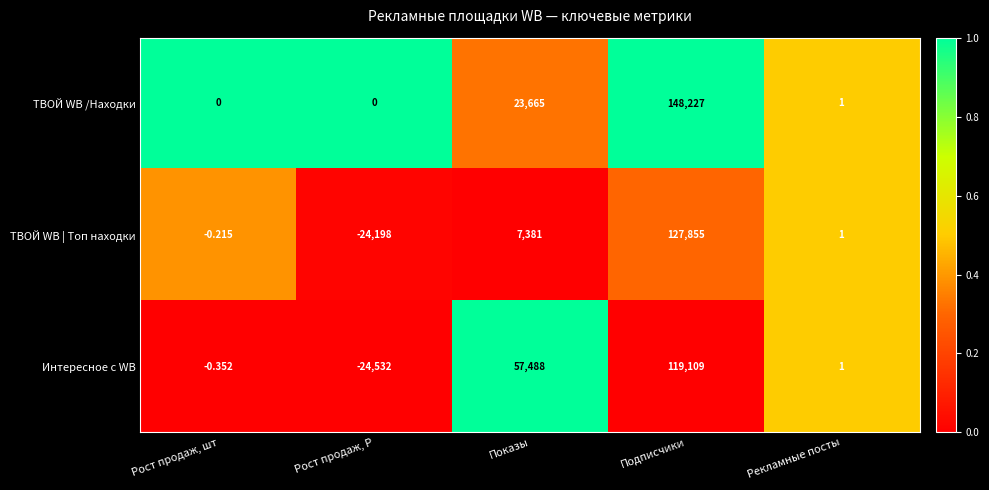

At which category does the chart reach its minimum across all series?

Рост продаж, Р